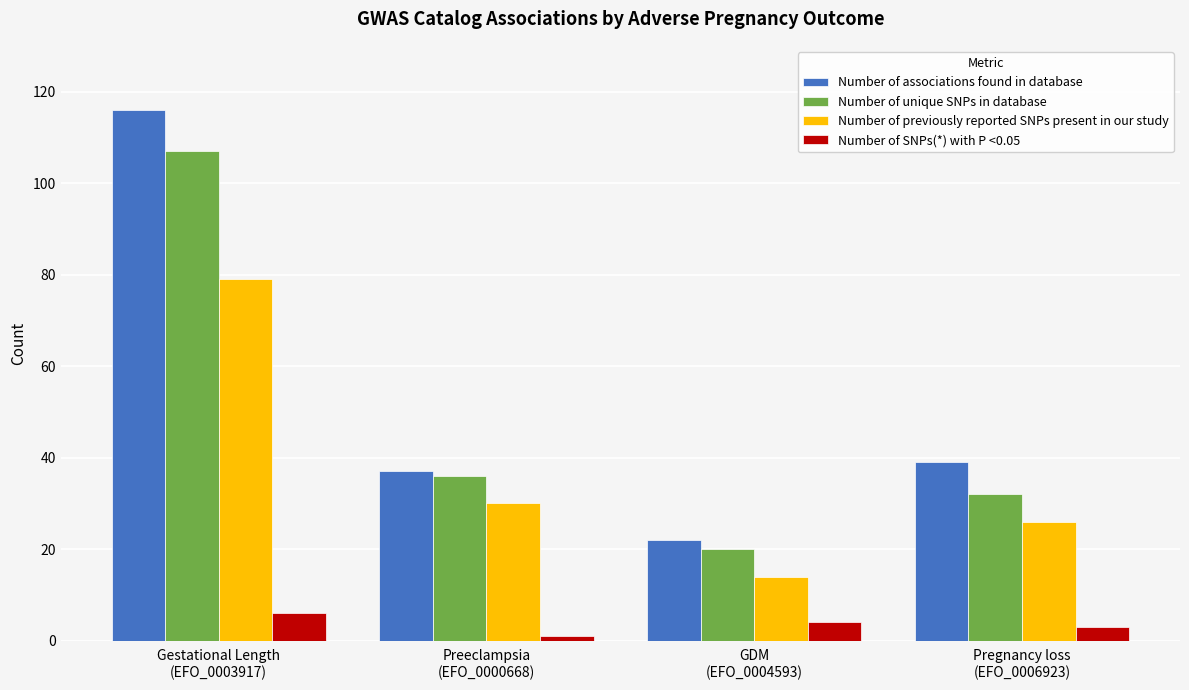

What is the average value of the Number of previously reported SNPs present in our study series?

37